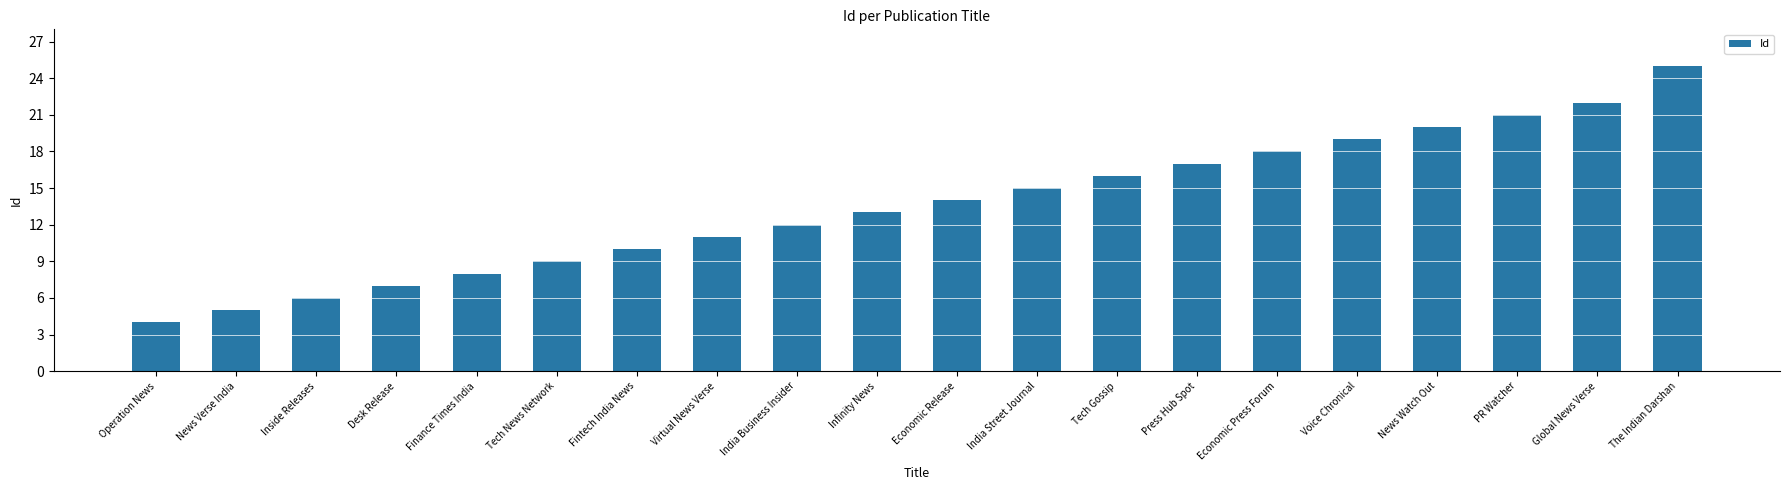

What is the smallest value displayed?

4